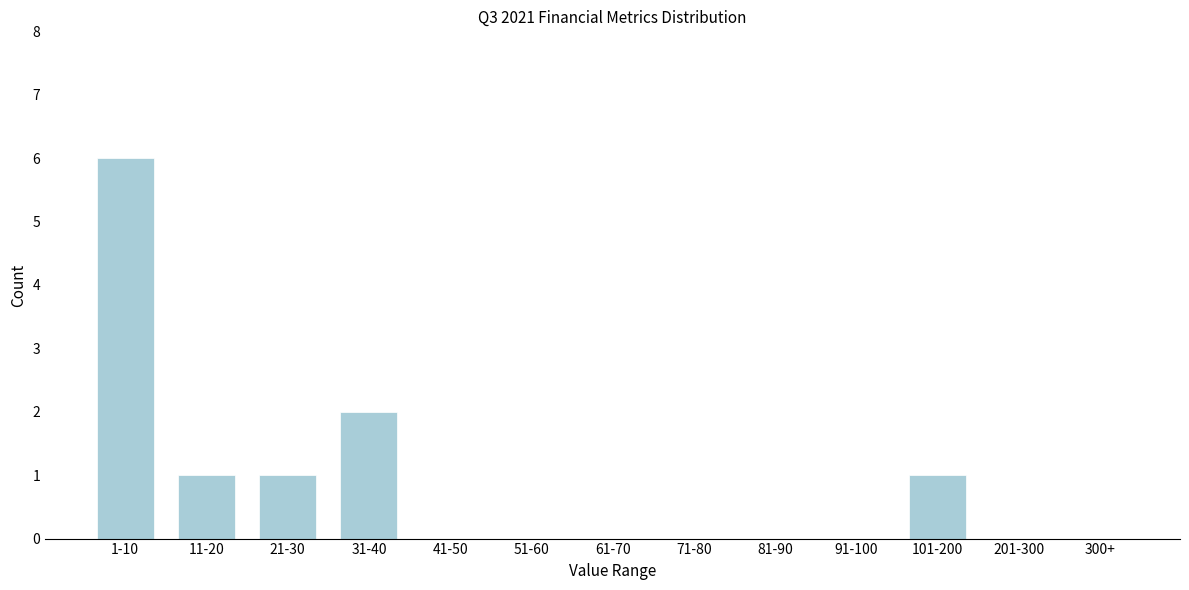

Reading left to right, list all the values displayed in this chart.

1-10=6	11-20=1	21-30=1	31-40=2	41-50=0	51-60=0	61-70=0	71-80=0	81-90=0	91-100=0	101-200=1	201-300=0	300+=0